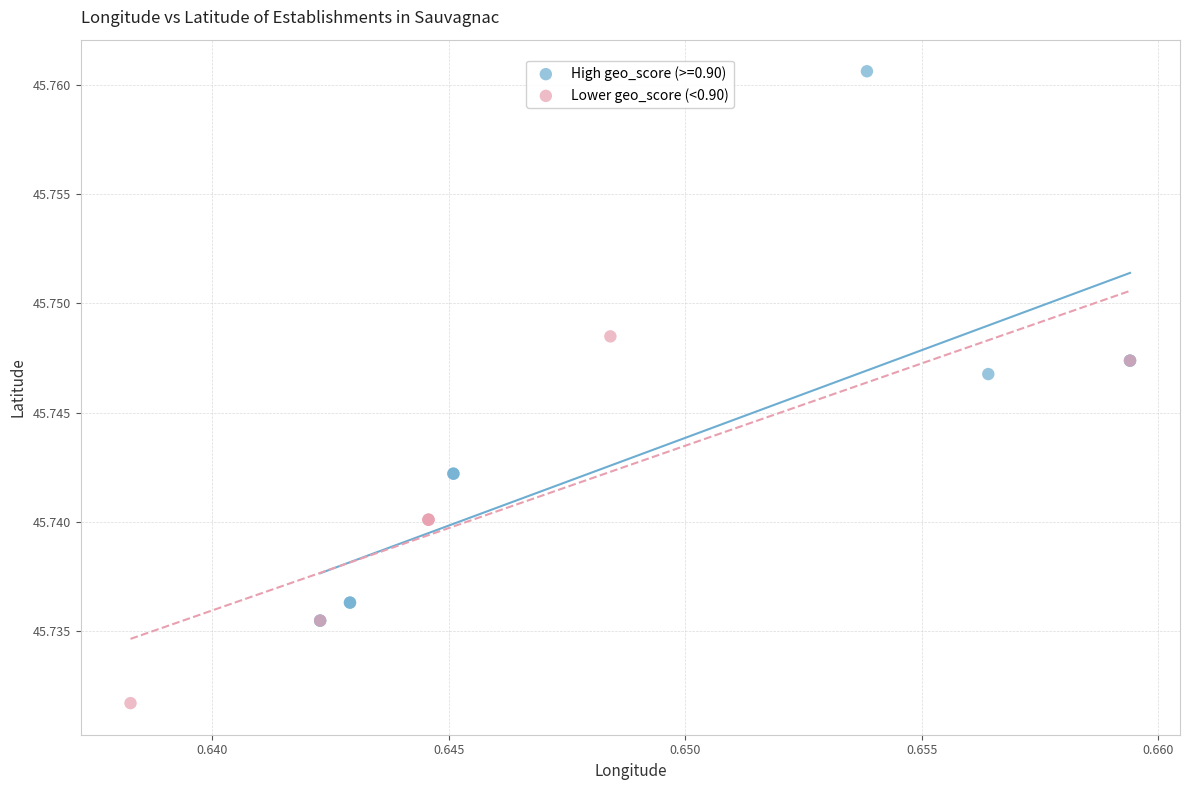

Which series contains the highest Y value?

High geo_score (>=0.90)